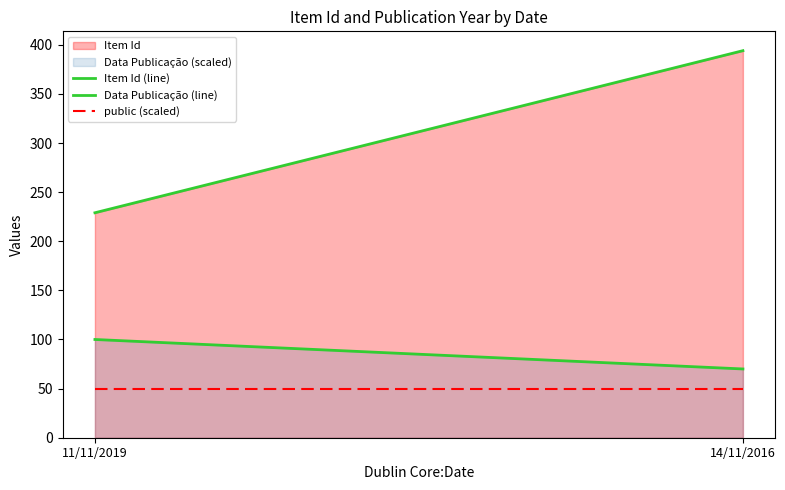

What is the label of the 1st point from the right?

14/11/2016